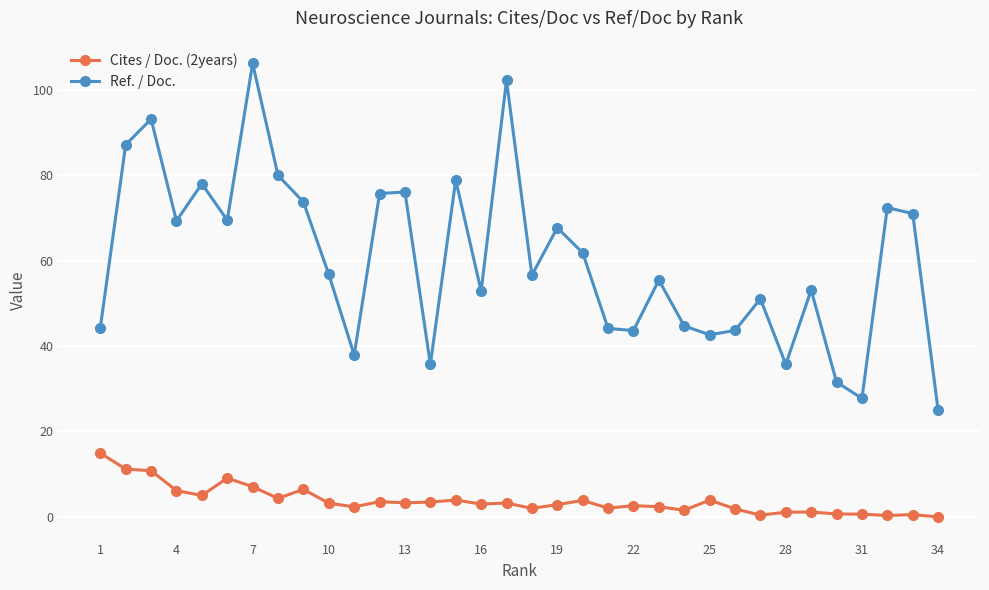

How many values in the Ref. / Doc. series are below 56?

16